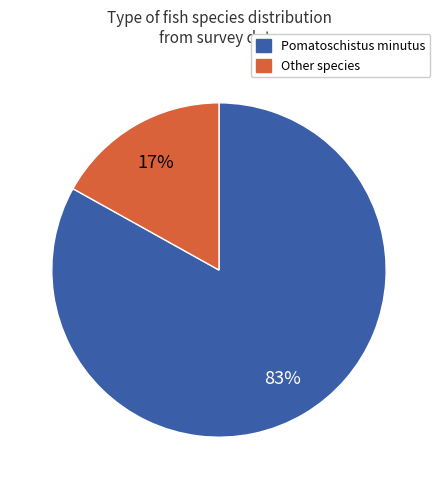

To the nearest percent, what is the difference between the largest and smallest slice percentages?

66%